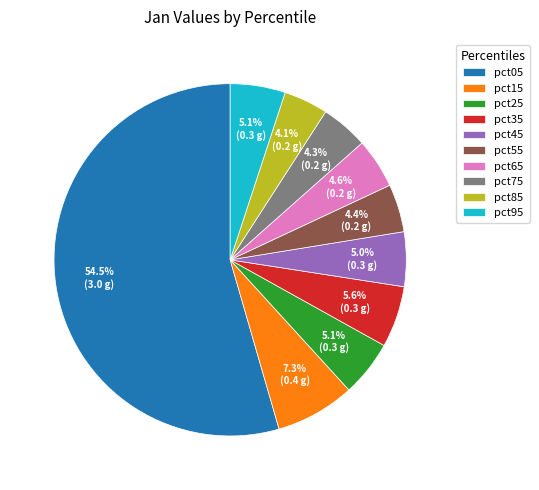

True or false: pct25 accounts for 14% of the total.

False